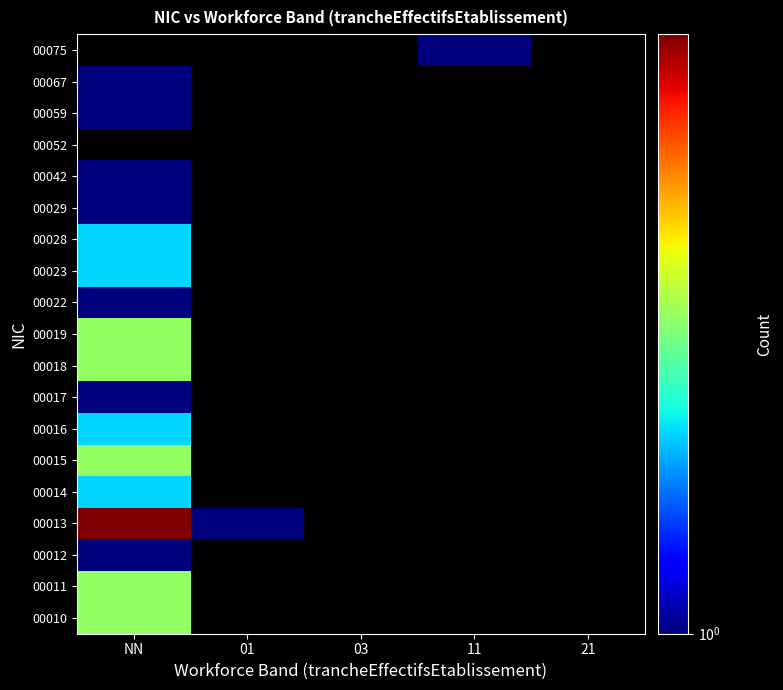

List the series in order of their peak value, highest first.

00013, 00010, 00011, 00015, 00018, 00019, 00014, 00016, 00023, 00028, 00012, 00017, 00029, 00042, 00052, 00059, 00067, 00075, 00022